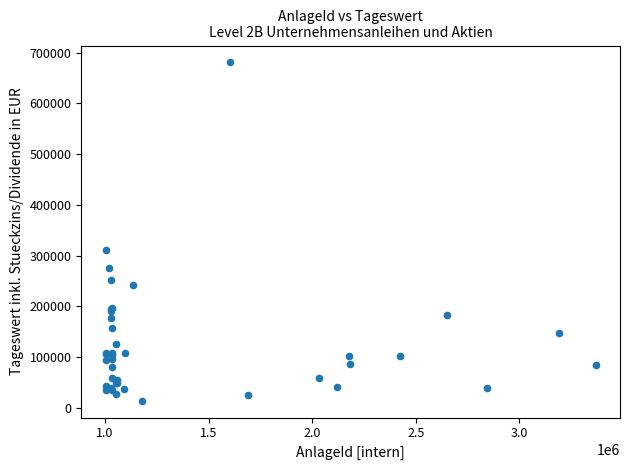

What Y value in the scatter plot is closest to 347355?

310549.5